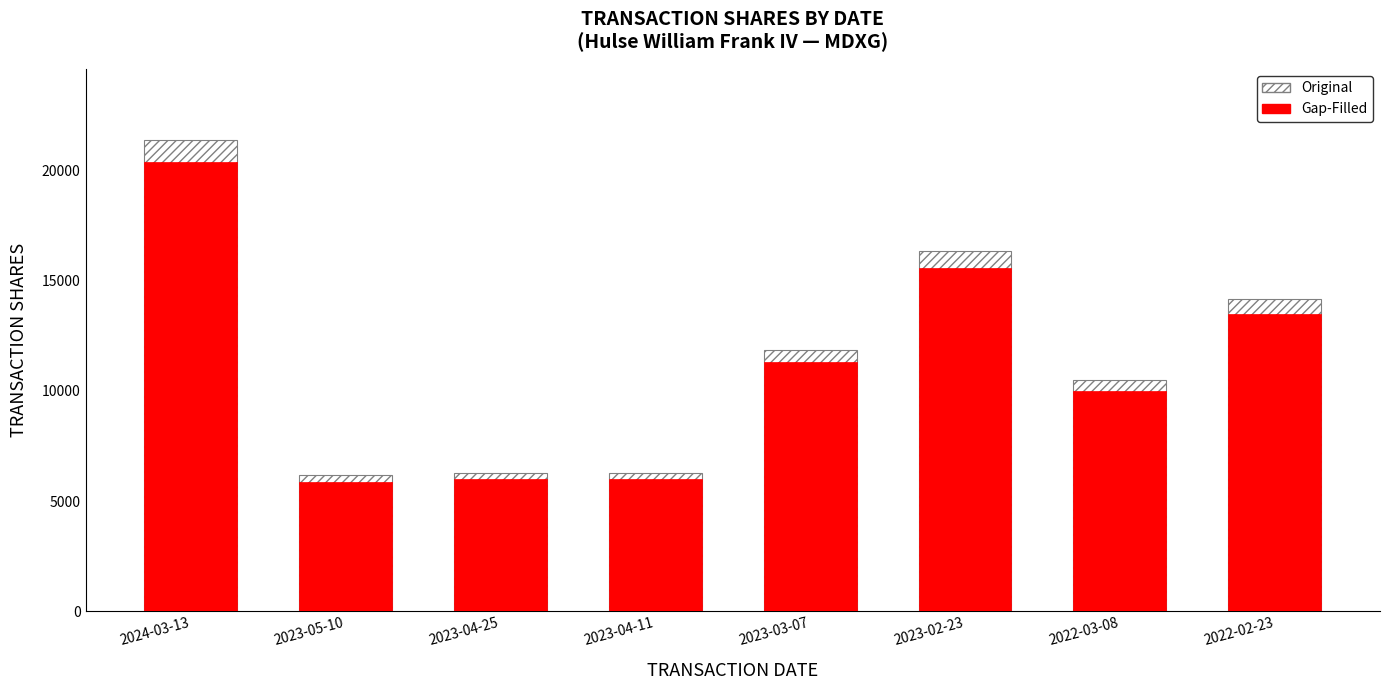

Reading right to left, transcribe all the data shown in this chart.

Original: 14175.0	10489.5	16332.8	11873.4	6294.8	6287.4	6163.5	21400.0
Gap-Filled: 13500.0	9990.0	15555.0	11308.0	5995.0	5988.0	5870.0	20381.0